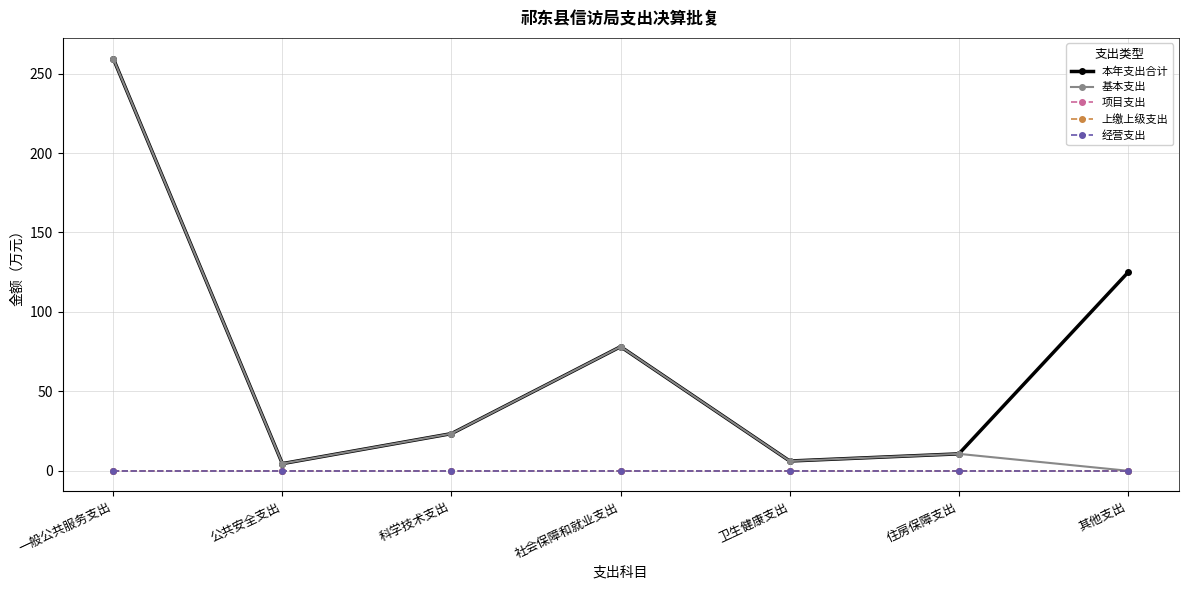

Is this an area chart (filled region under the line)?

No